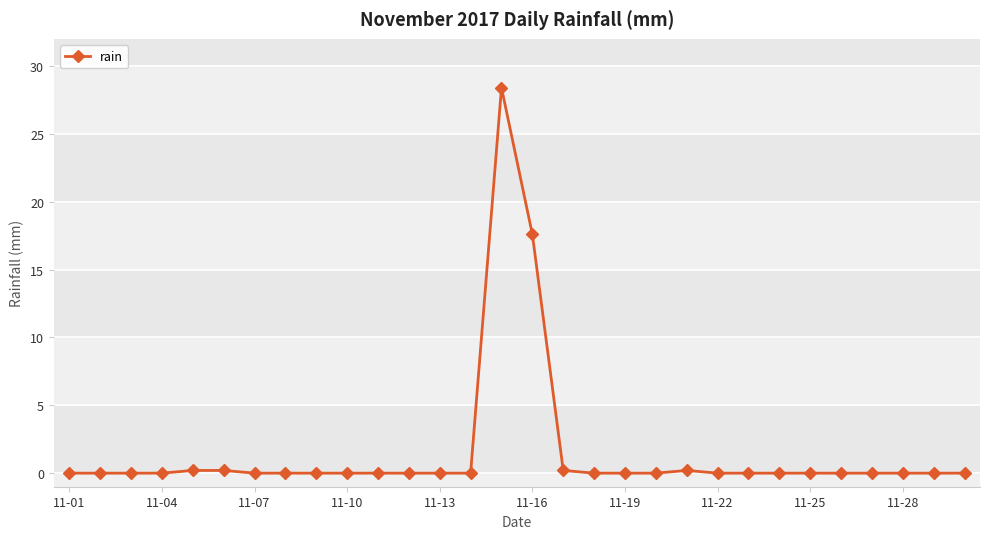

What is the greatest value displayed?

28.4